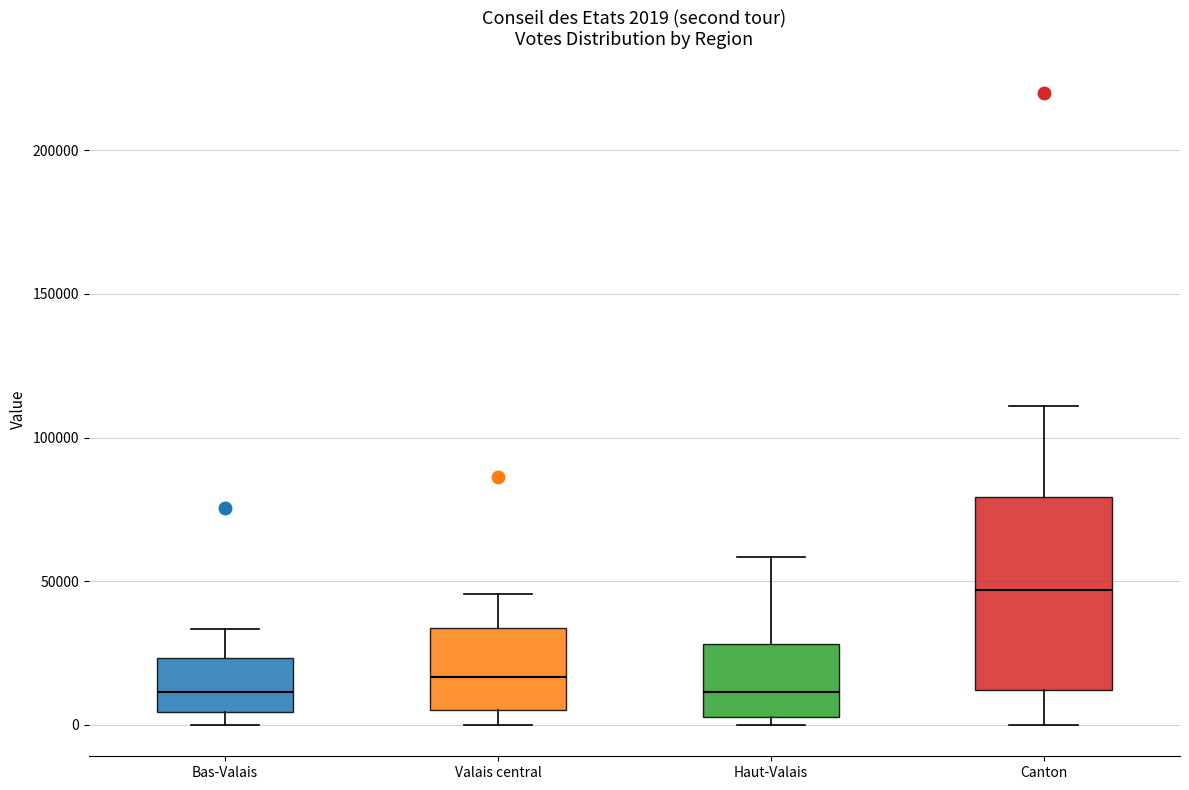

Which box has the highest median line?

Canton